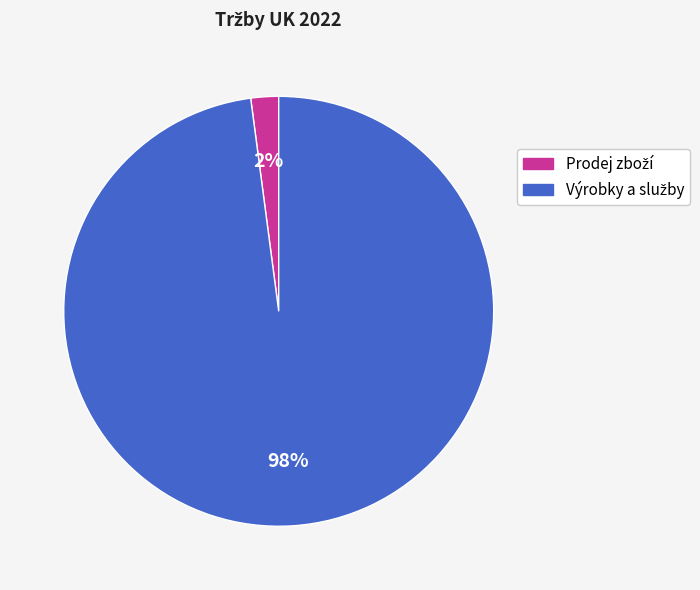

To the nearest percent, what is the average slice percentage?

50%